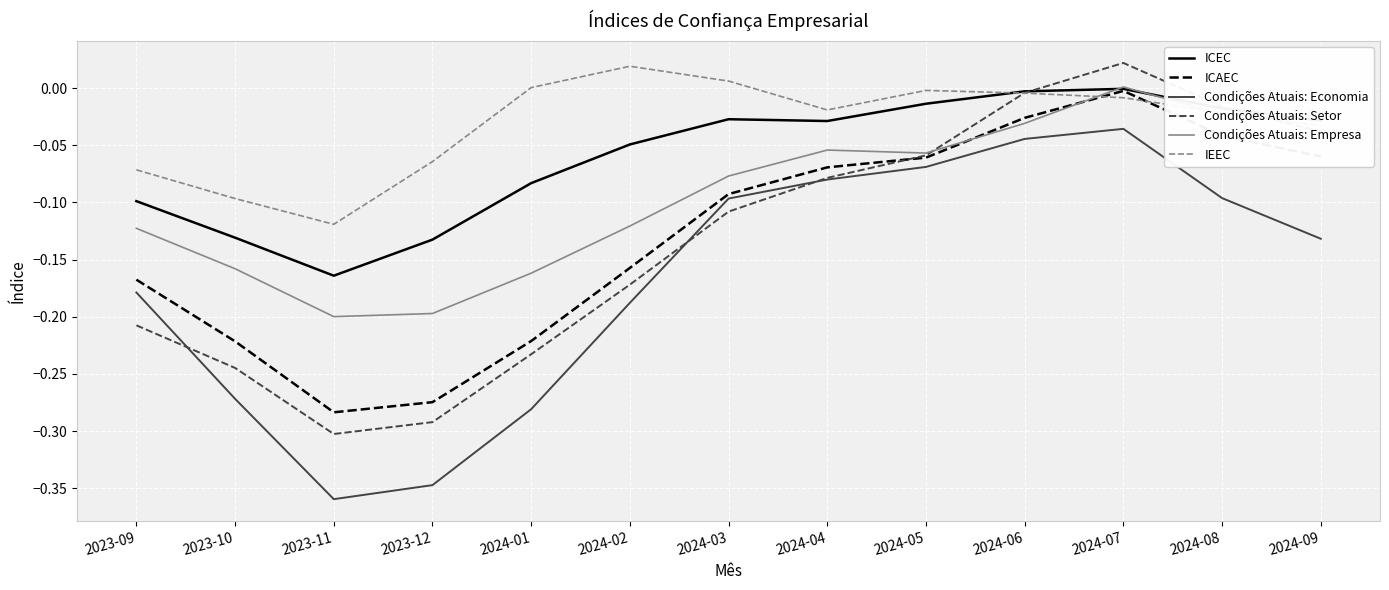

True or false: Condições Atuais: Economia has a value of -0.3 at 2023-10.

True